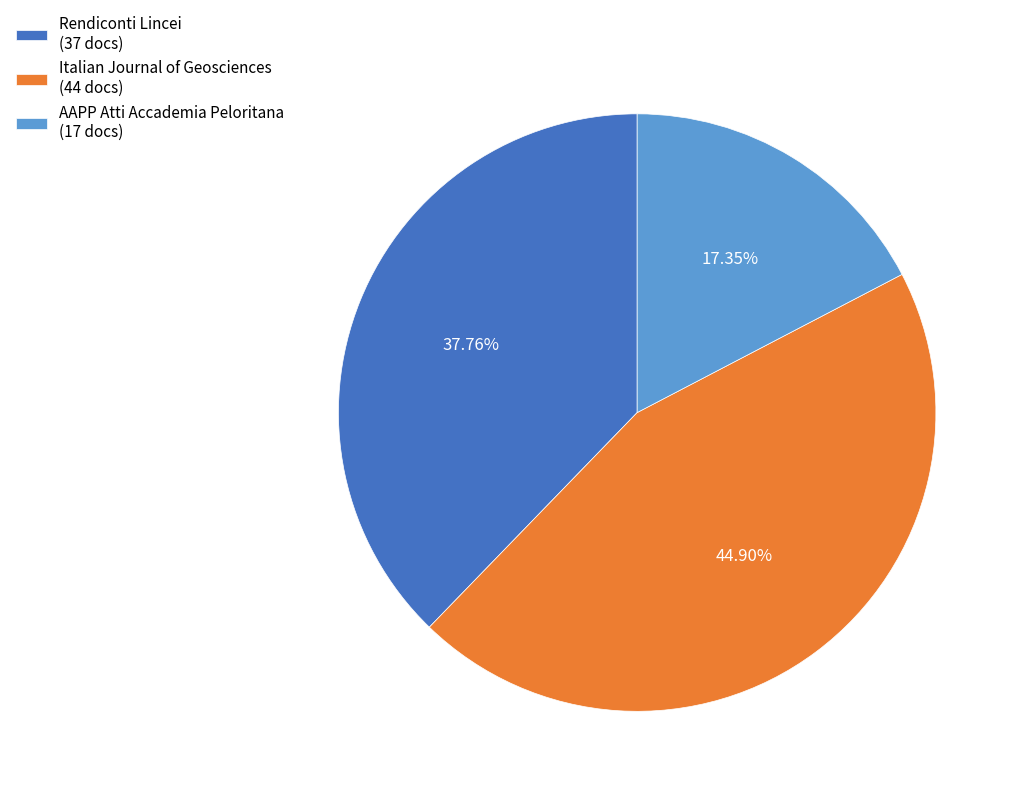

How many slices are in this pie chart?

3